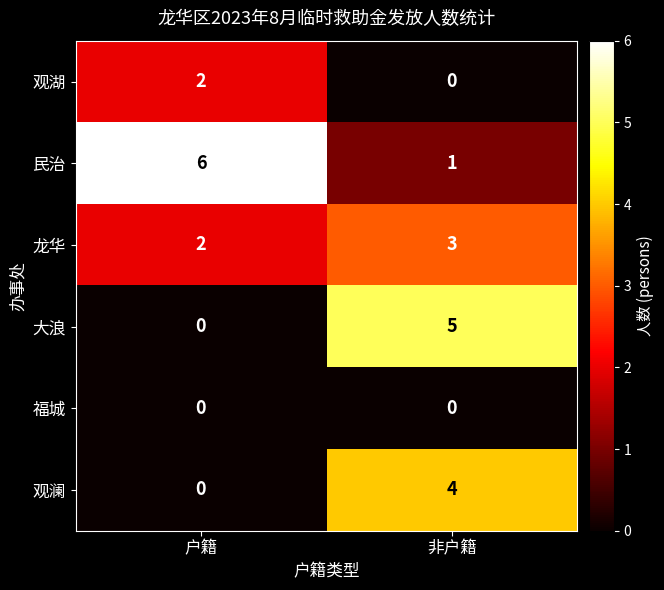

What is the highest value of the 大浪 series?

5